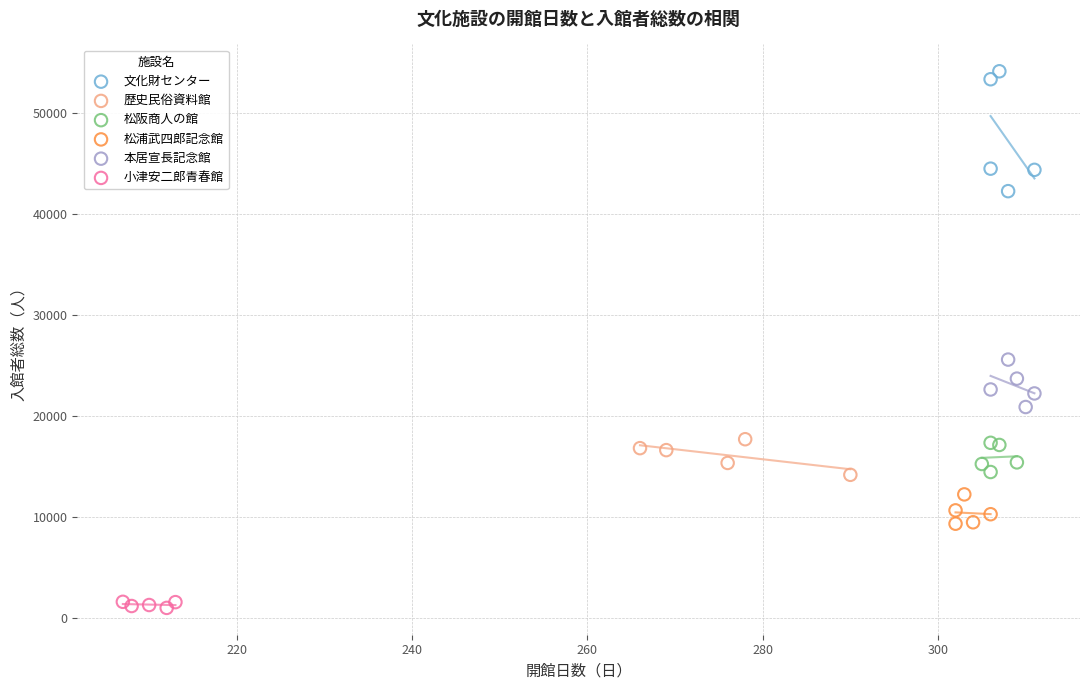

Which series has the widest spread of Y values?

文化財センター